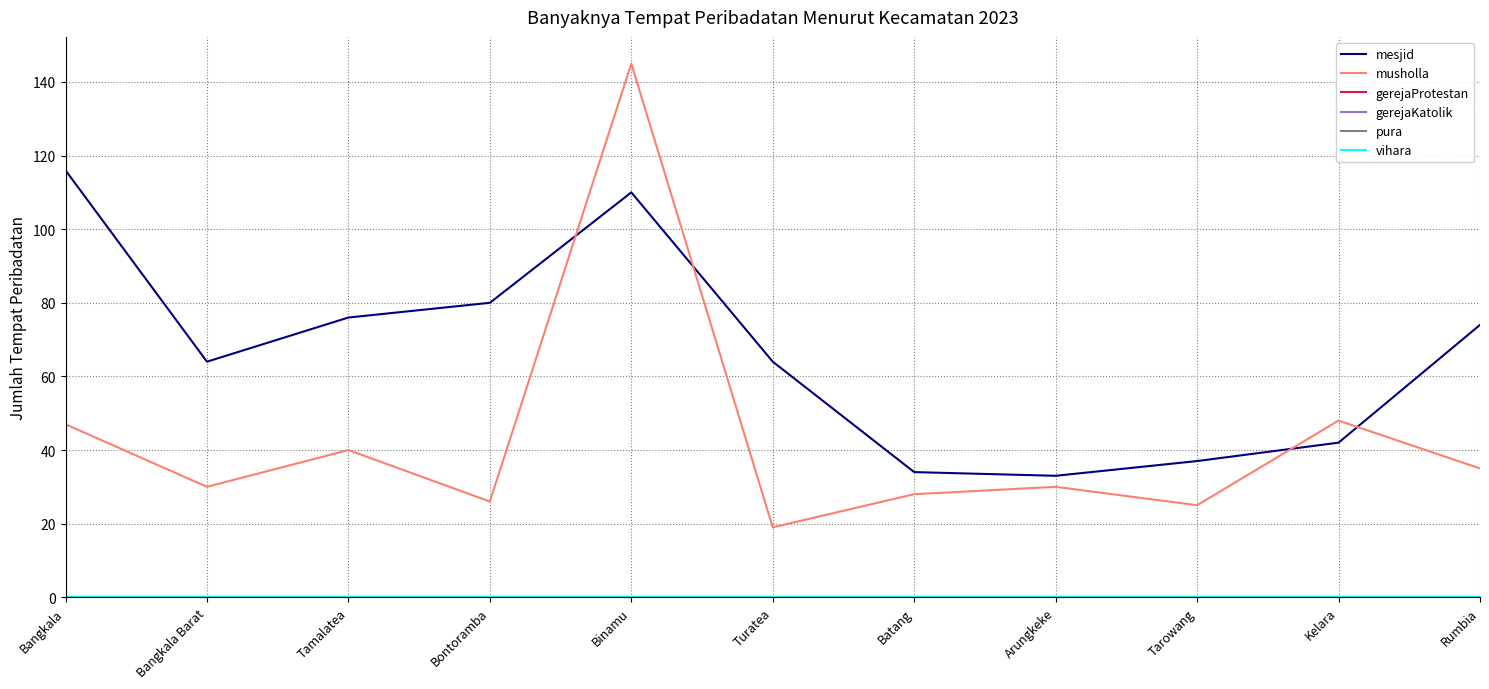

Does the chart display data point markers on the line(s)?

No